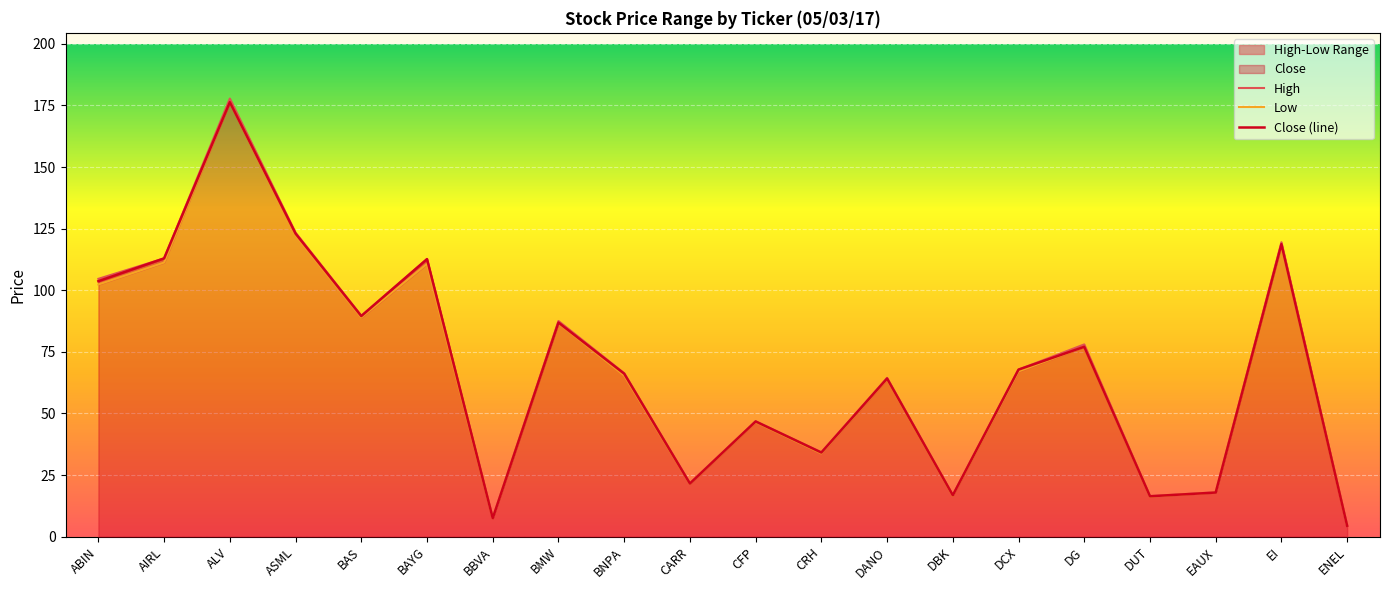

True or false: Close (line) and High cross at least once.

False